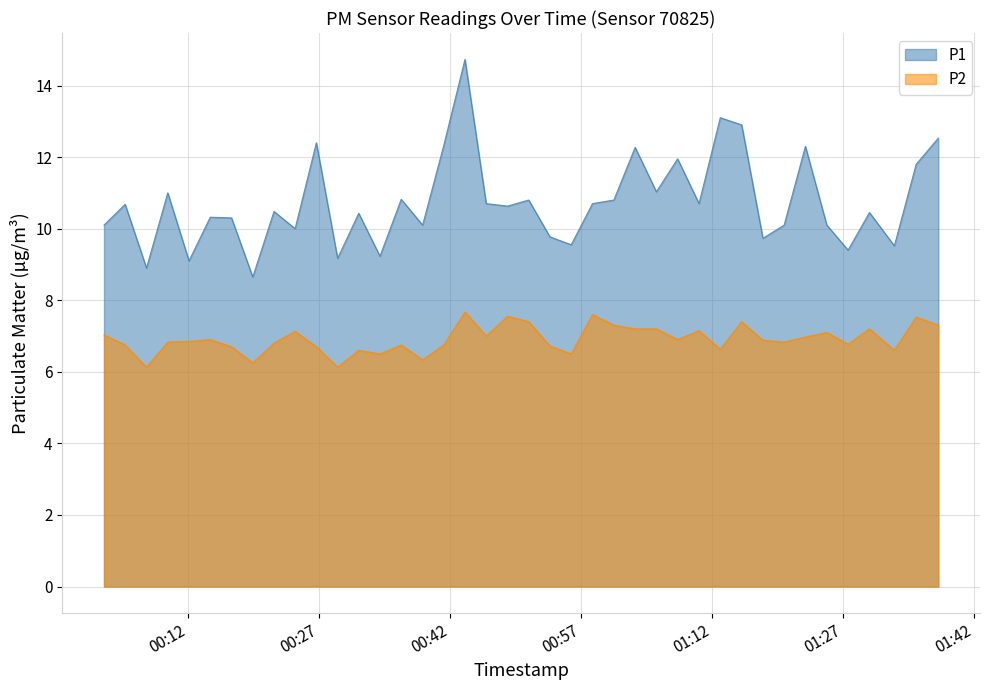

Is it true that P1 equals 12.3 at 2023-05-07T01:03:11?

True